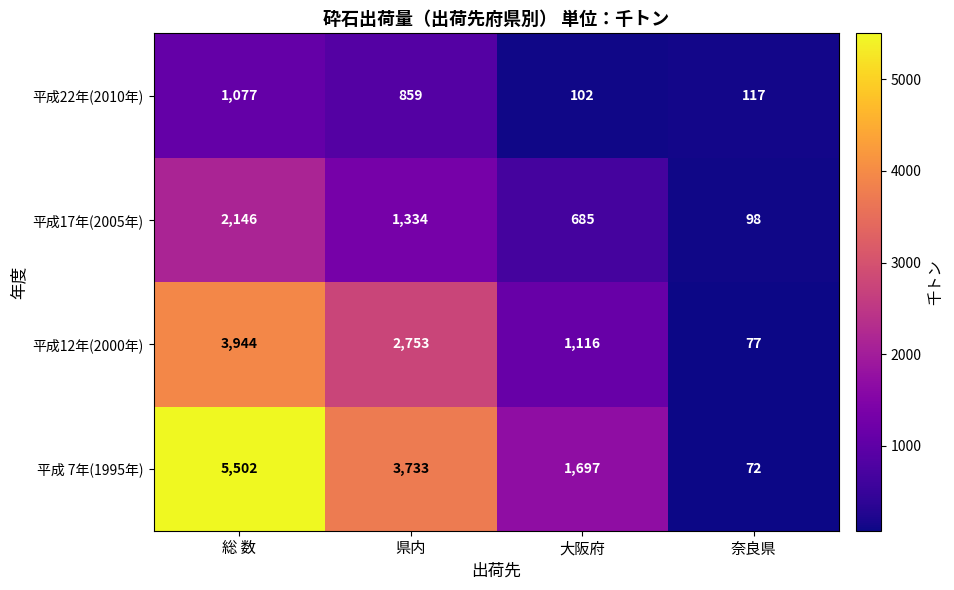

The 平成12年(2000年) series shows 2753 at 県内. True or false?

True